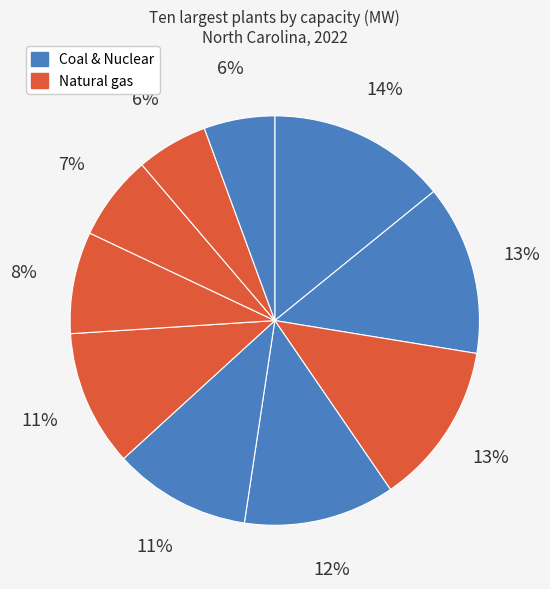

Count the number of slices in the pie.

10